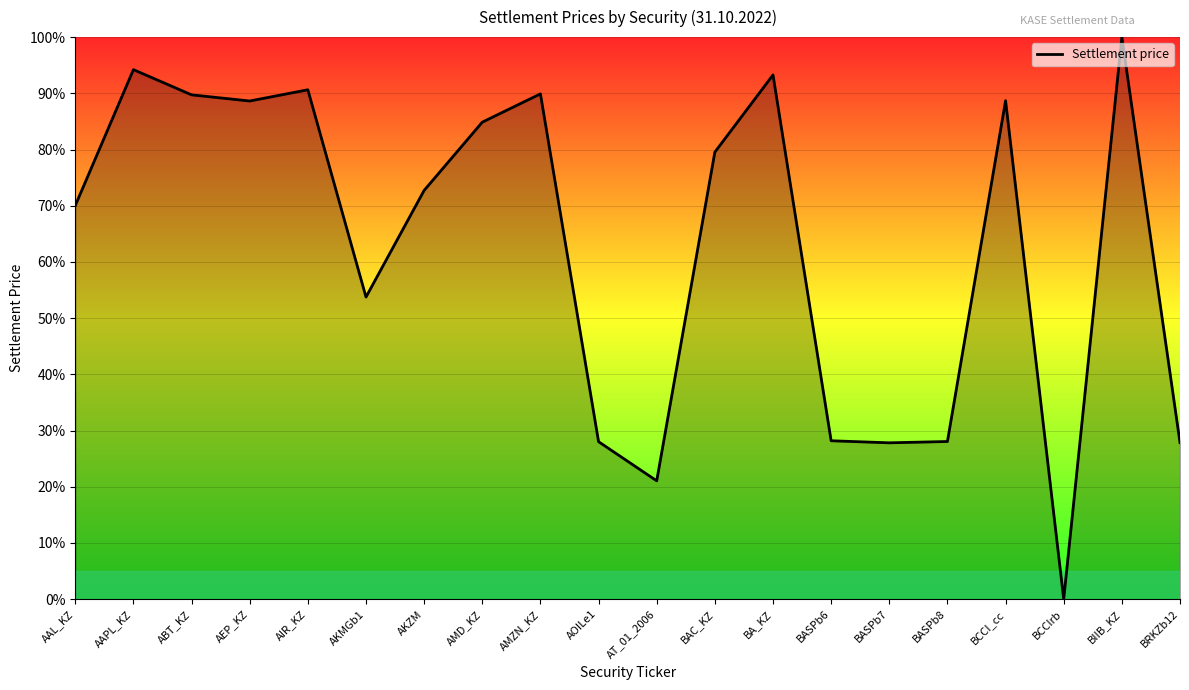

Does the chart have visible grid lines?

Yes